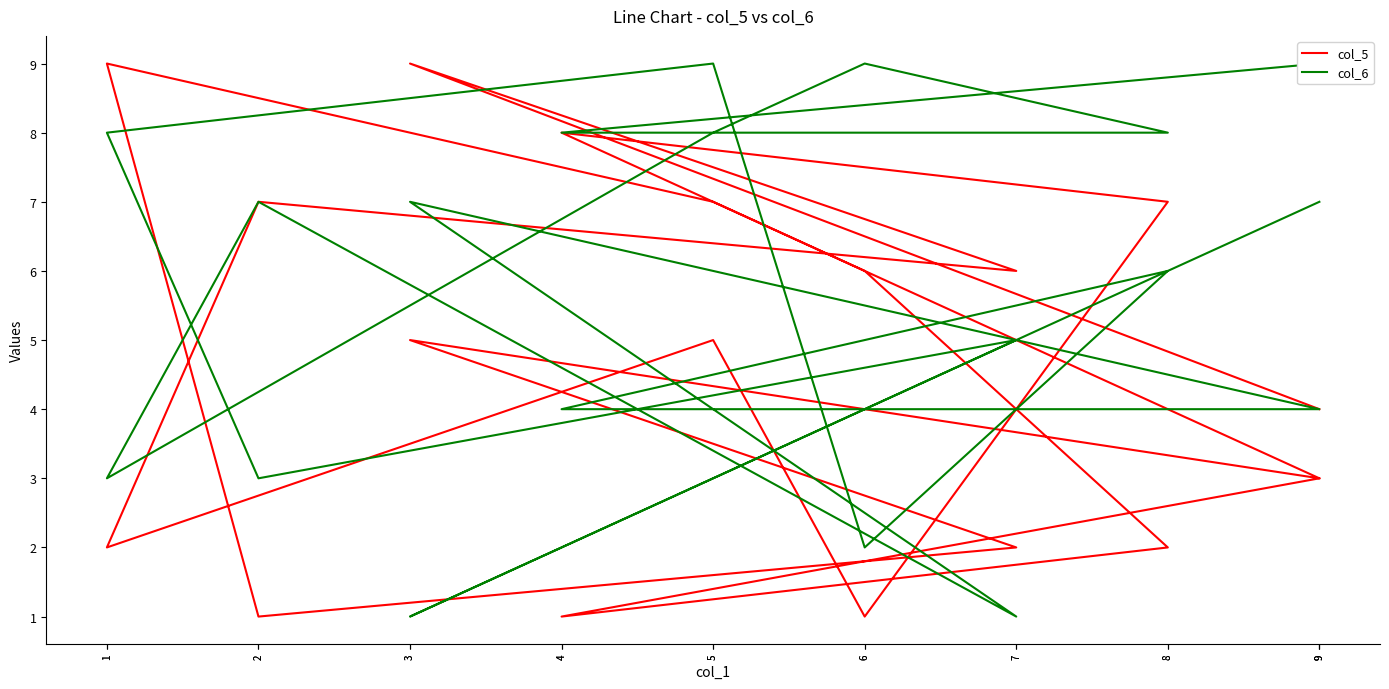

Which series has the largest range (max minus min)?

col_5